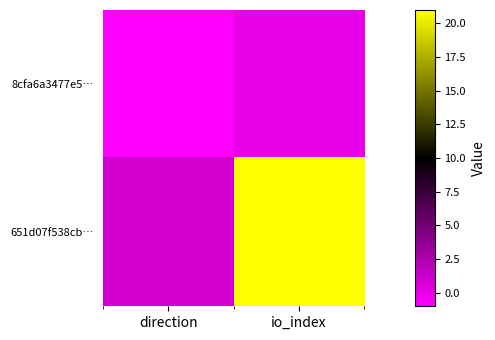

How many series are shown in this chart?

2